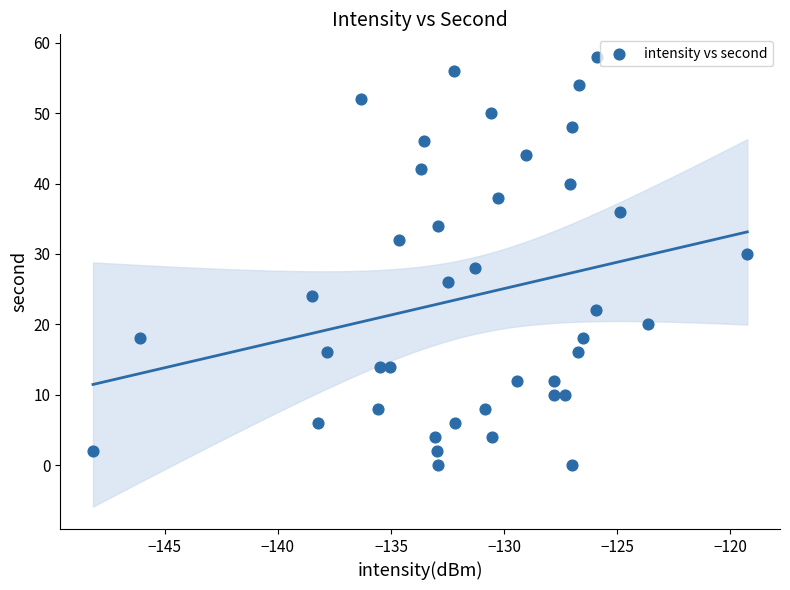

What is the range of Y values (max minus min)?

58